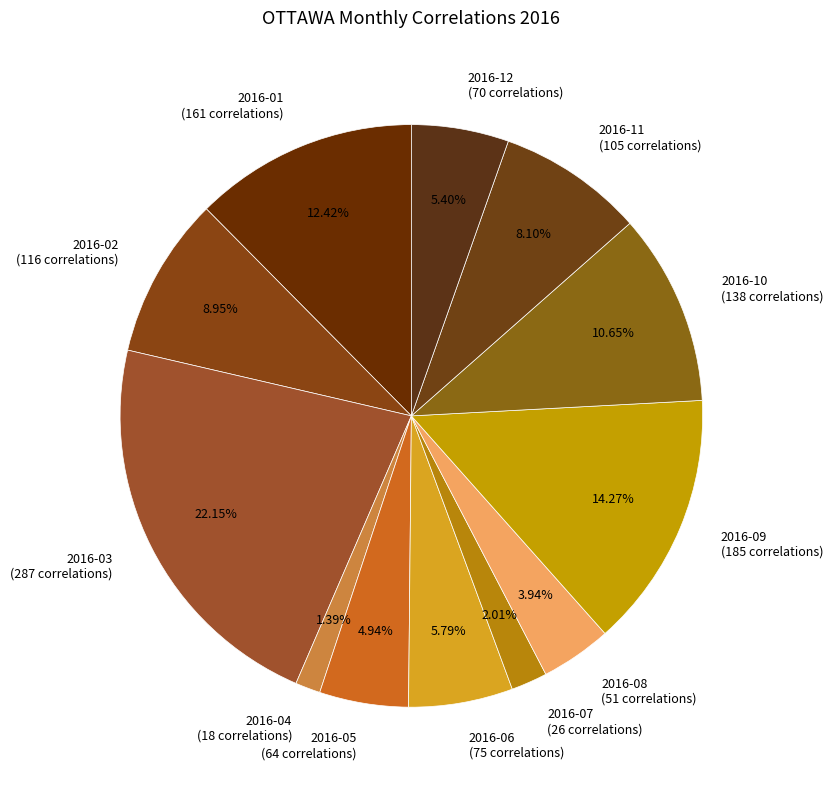

Is it true that 2016-11 is 8% of the pie?

True